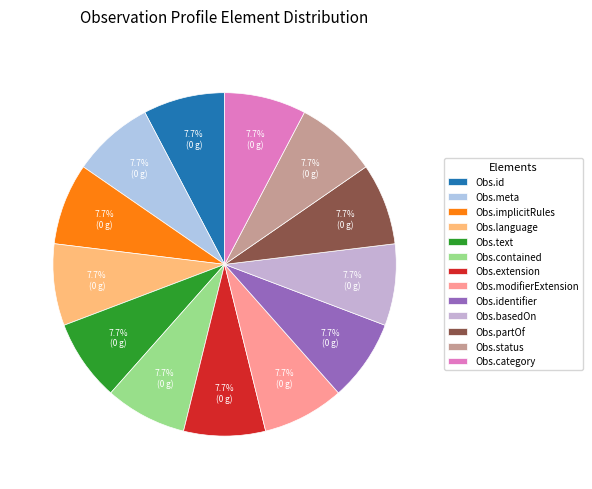

How many segments does this pie chart have?

13